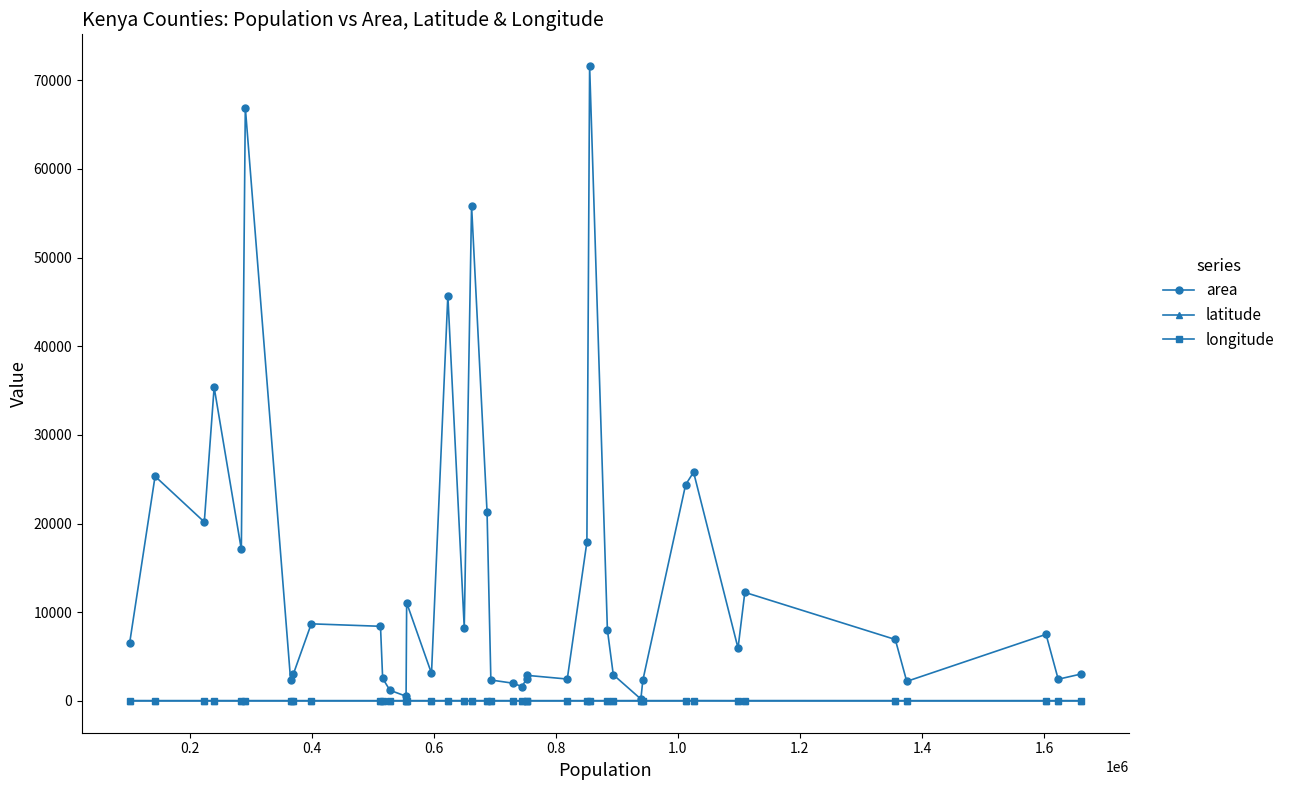

True or false: area has more than 1 points higher than both neighbors.

True